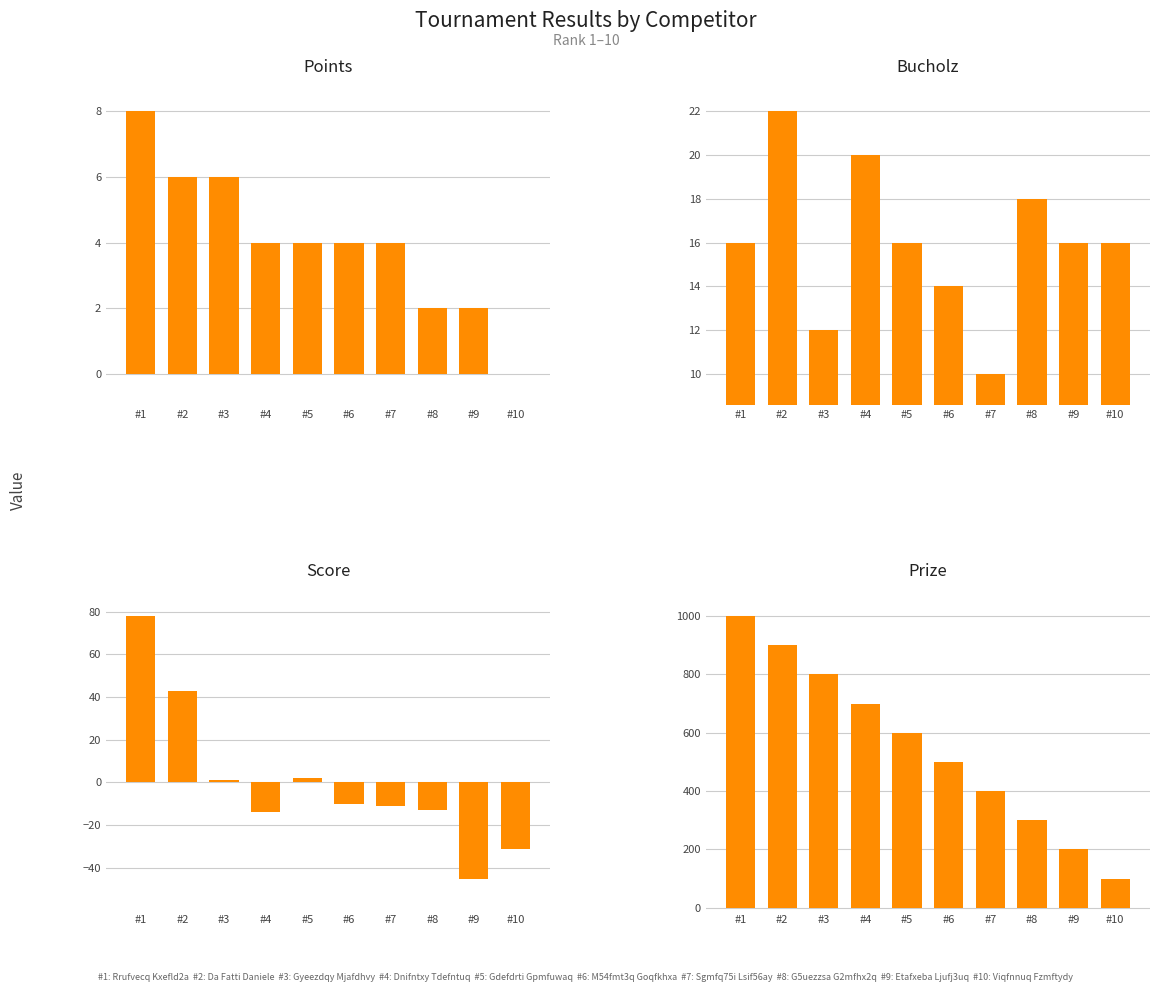

Which series has the largest total across all categories?

Prize